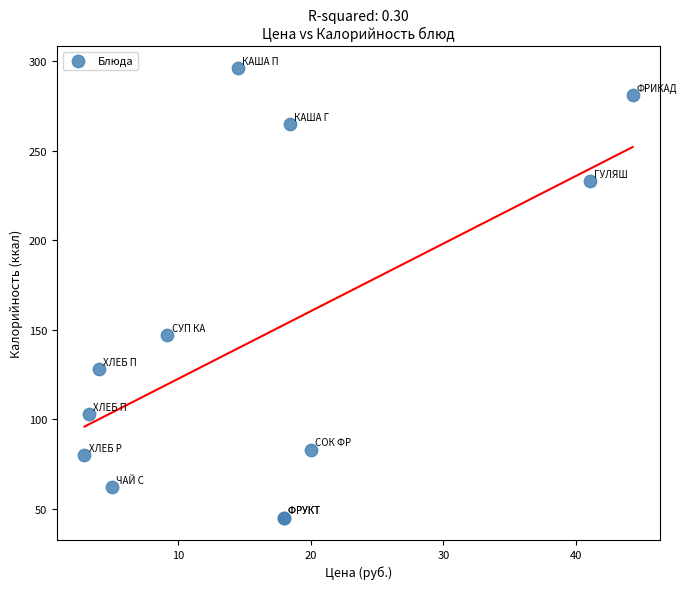

What Y value in the scatter plot is closest to 170?

147